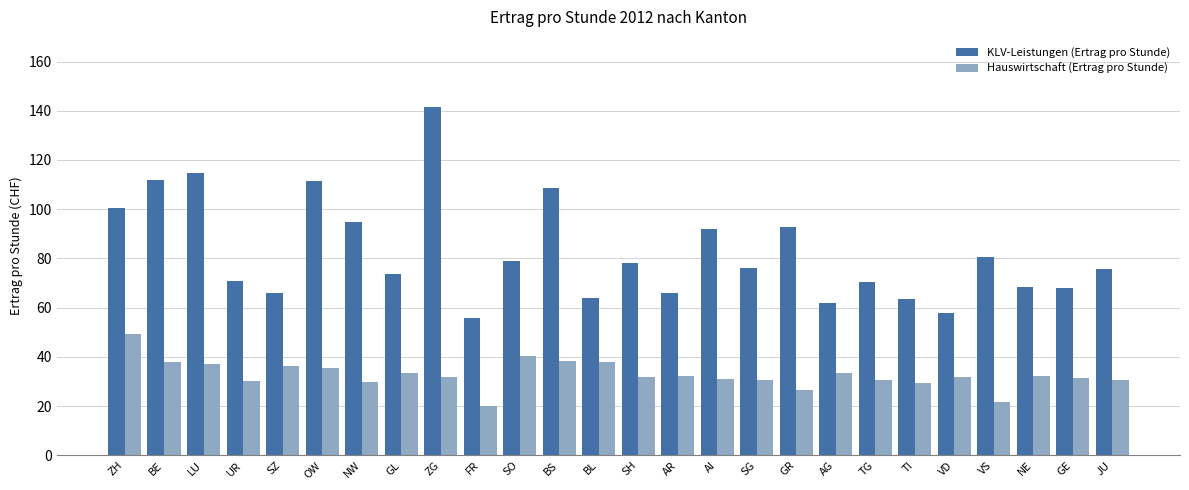

What is the difference between the highest and lowest values at GR?

66.1